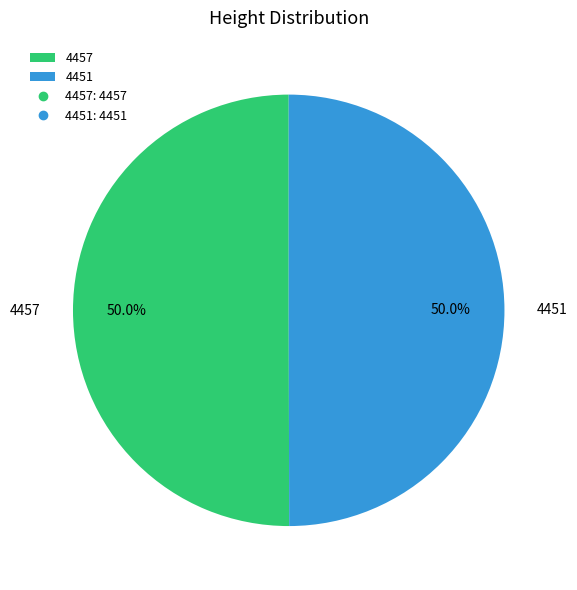

What portion of the pie excludes 4451?

50.0%